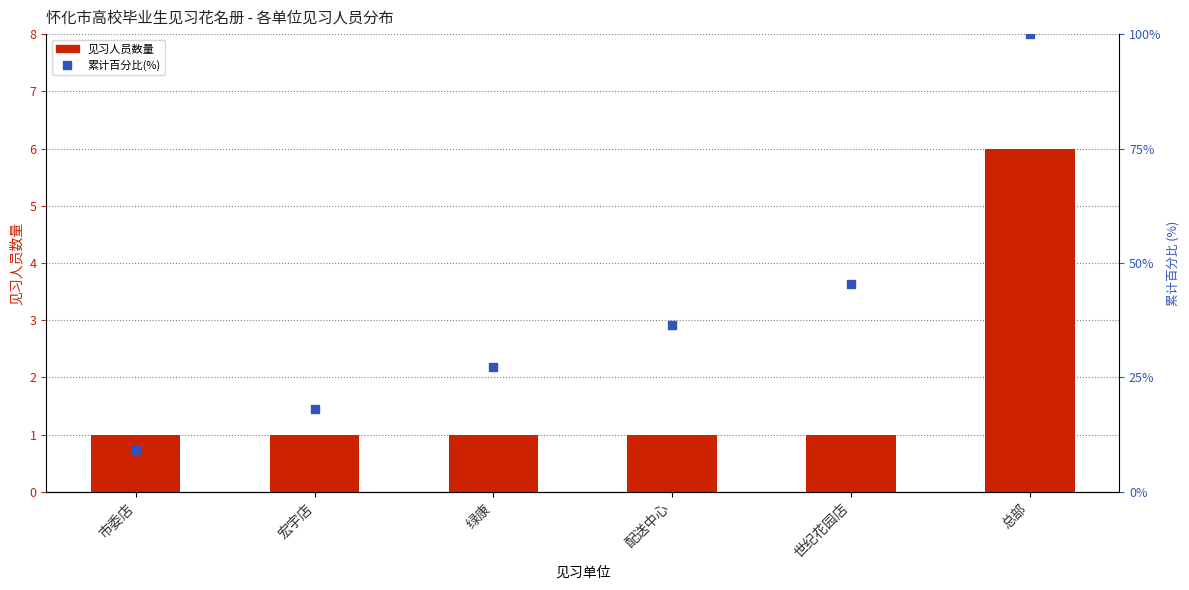

Reading left to right, list all the values displayed in this chart.

见习人员数量: 市委店=1.0	宏宇店=1.0	绿康=1.0	配送中心=1.0	世纪花园店=1.0	总部=6.0
累计百分比(%): 市委店=9.1	宏宇店=18.2	绿康=27.3	配送中心=36.4	世纪花园店=45.5	总部=100.0